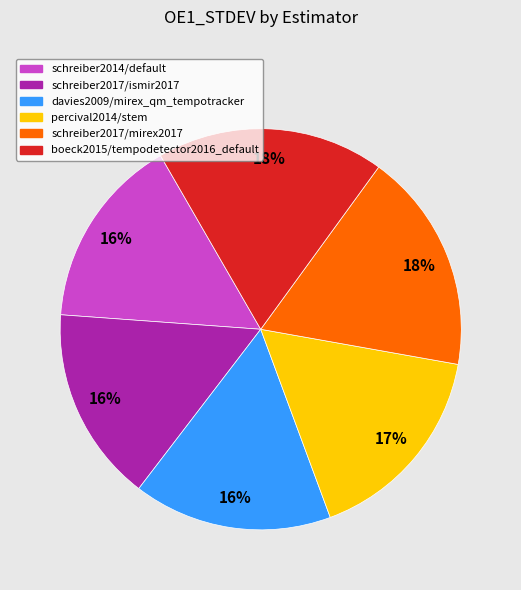

Does percival2014/stem represent more than half of the total?

No